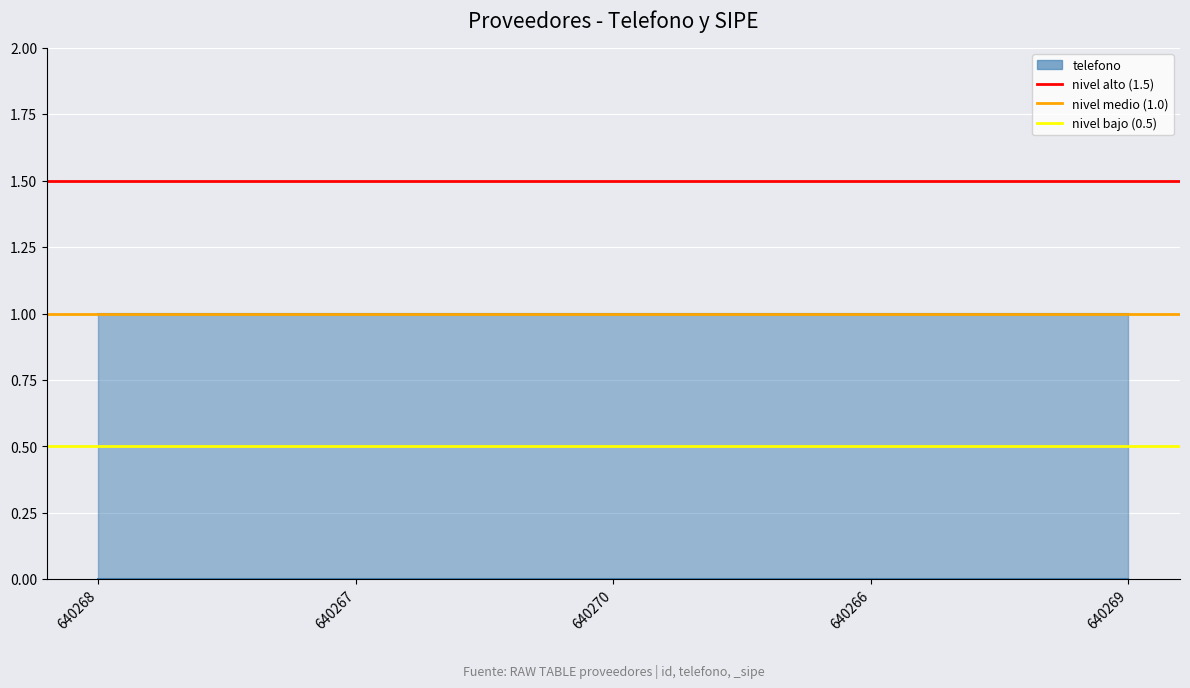

What is the total value across all series at 640268?

3.0